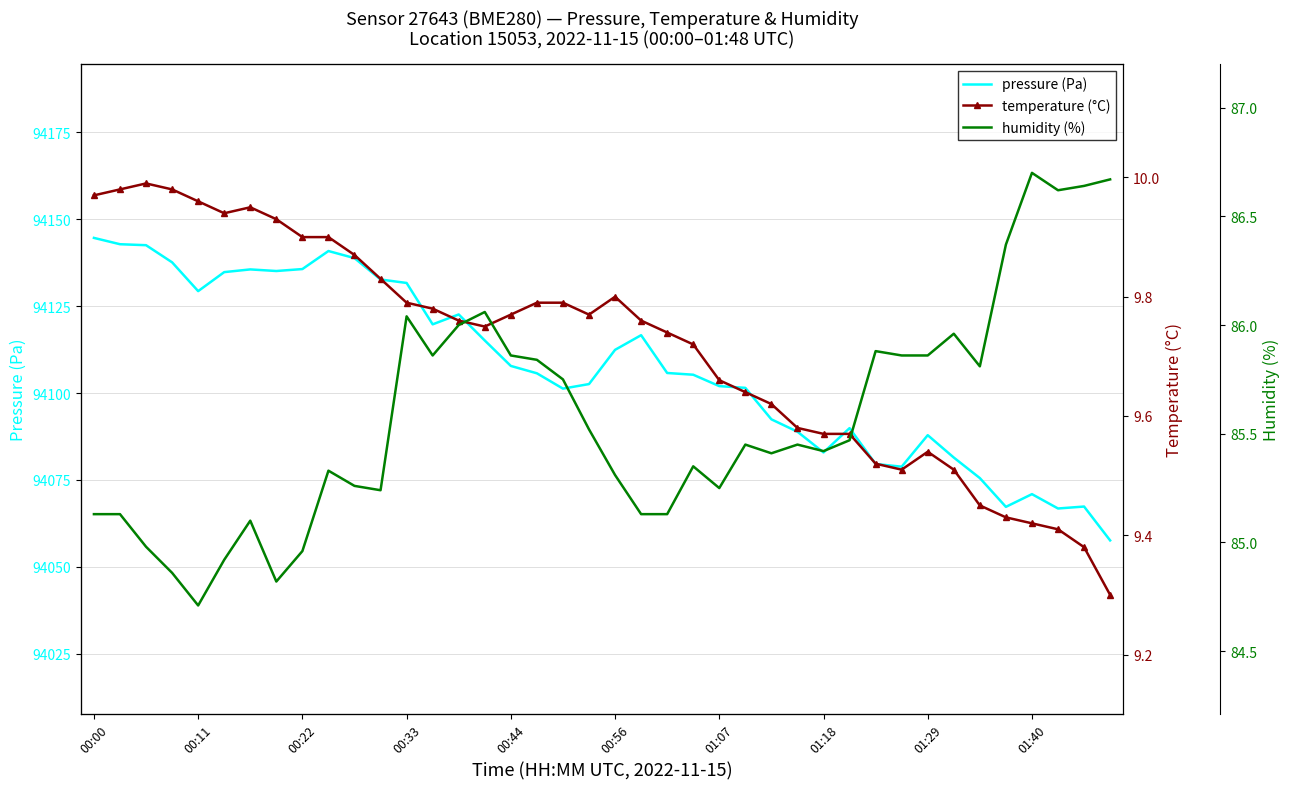

What are all the series names shown in the legend?

pressure (Pa), temperature (°C), humidity (%)